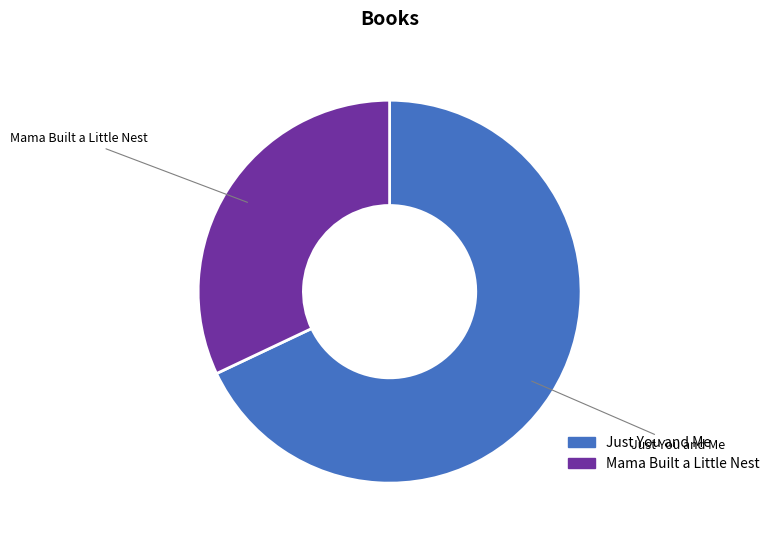

Rank the categories by value from highest to lowest.

Just You and Me, Mama Built a Little Nest